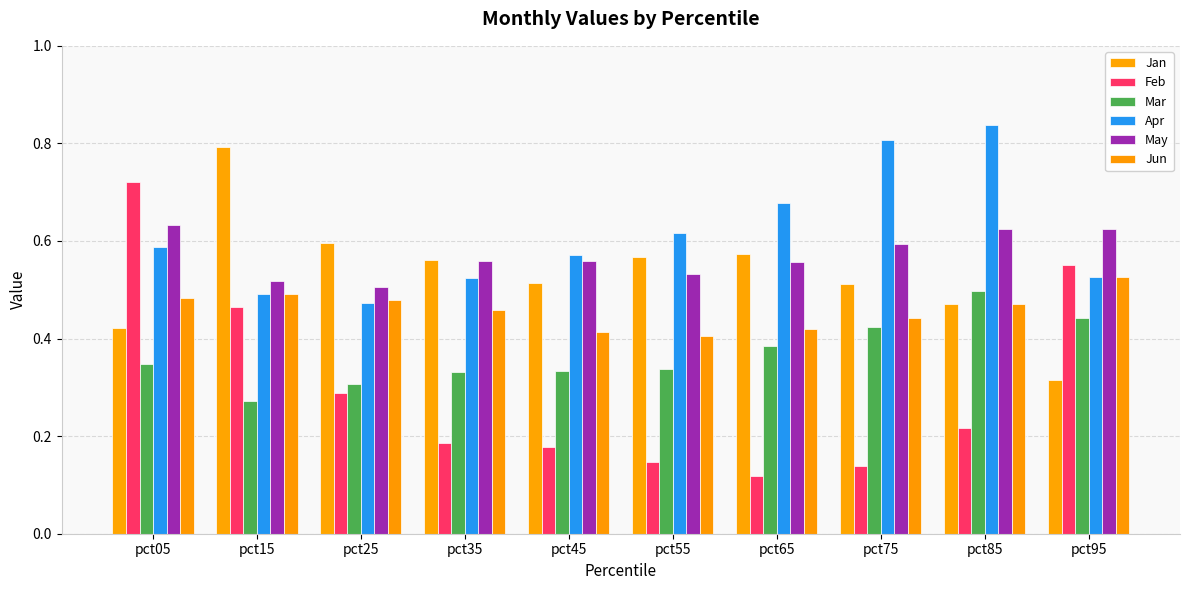

What is the value of the Feb bar at the 2nd from the left?

0.5